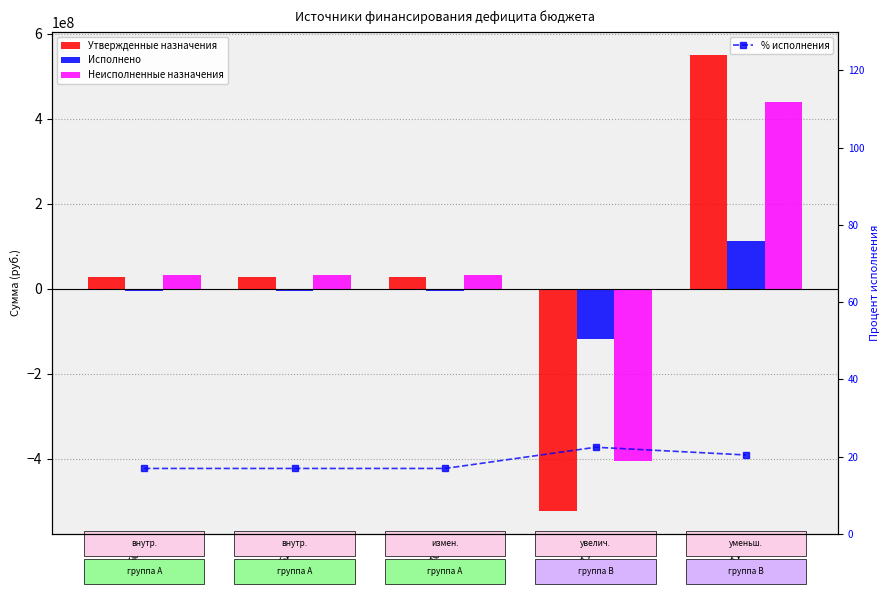

Which series has the widest spread of values?

Утвержденные назначения